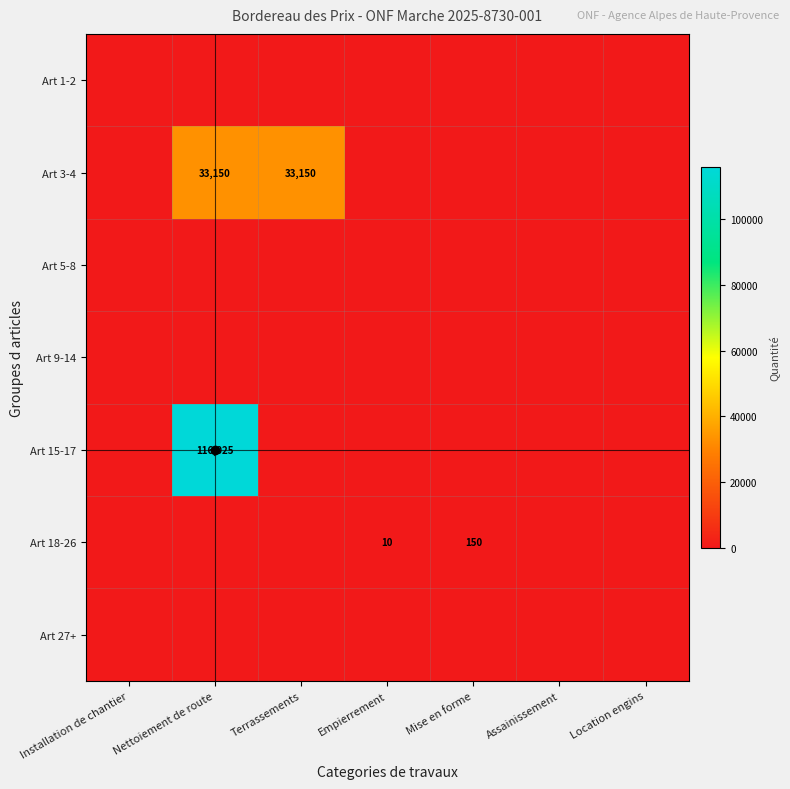

Is it true that Art 3-4 equals 33150 at Nettoiement de route?

True